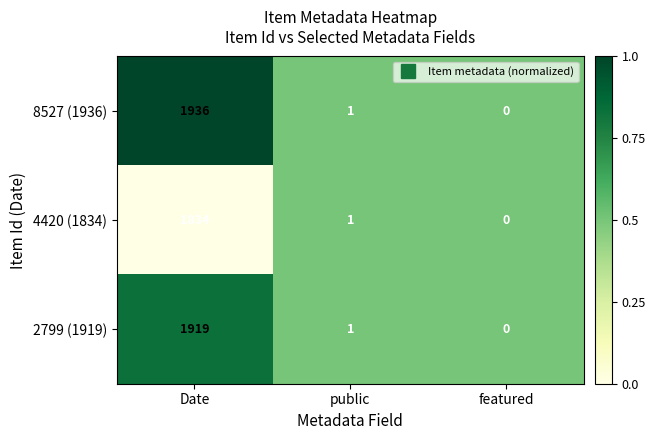

Rank the series at Date from lowest to highest value.

4420 (1834), 2799 (1919), 8527 (1936)